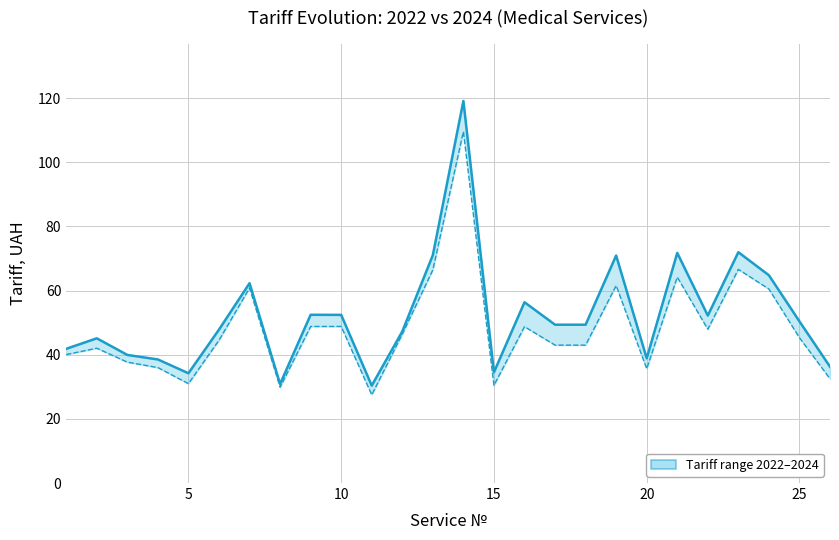

Does the chart display data point markers on the line(s)?

No